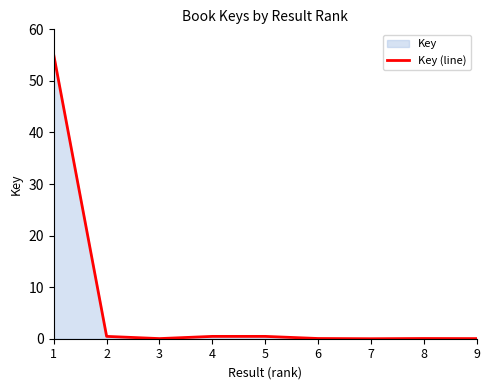

Does the chart have visible grid lines?

No